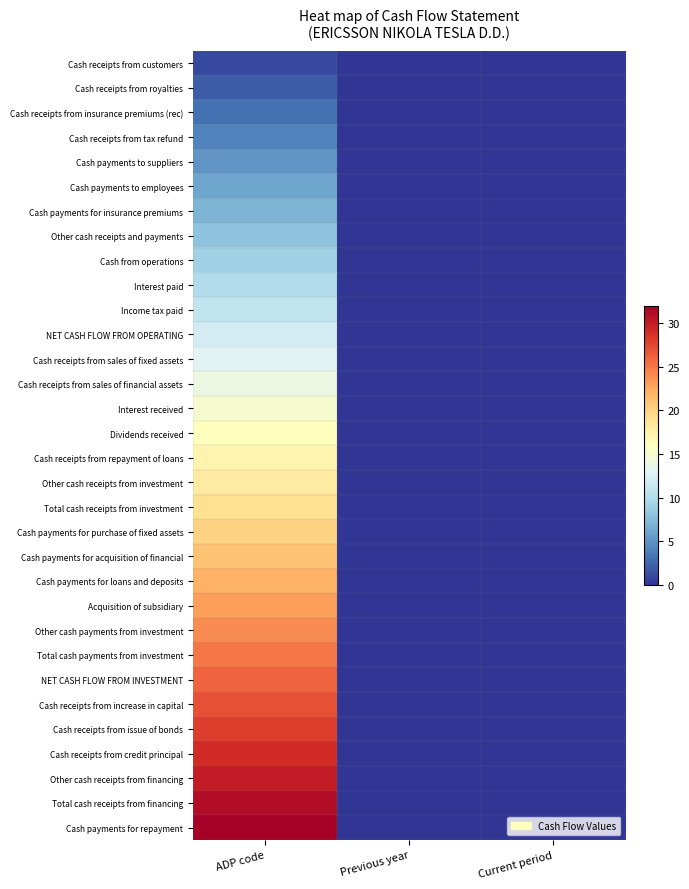

What is the total value across all series at ADP code?

528